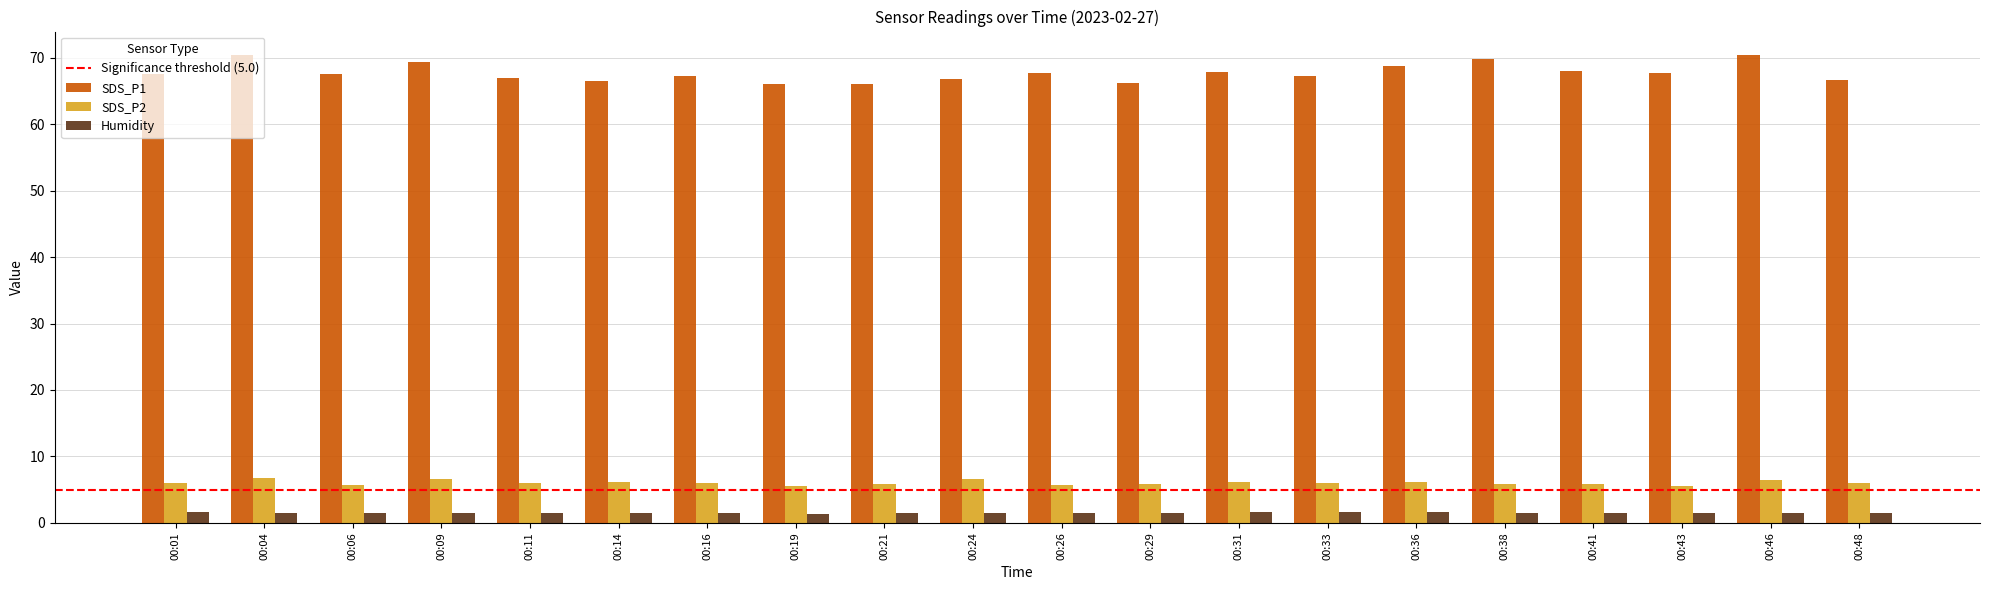

At 00:26, list the series in order from largest to smallest.

SDS_P1, SDS_P2, Humidity